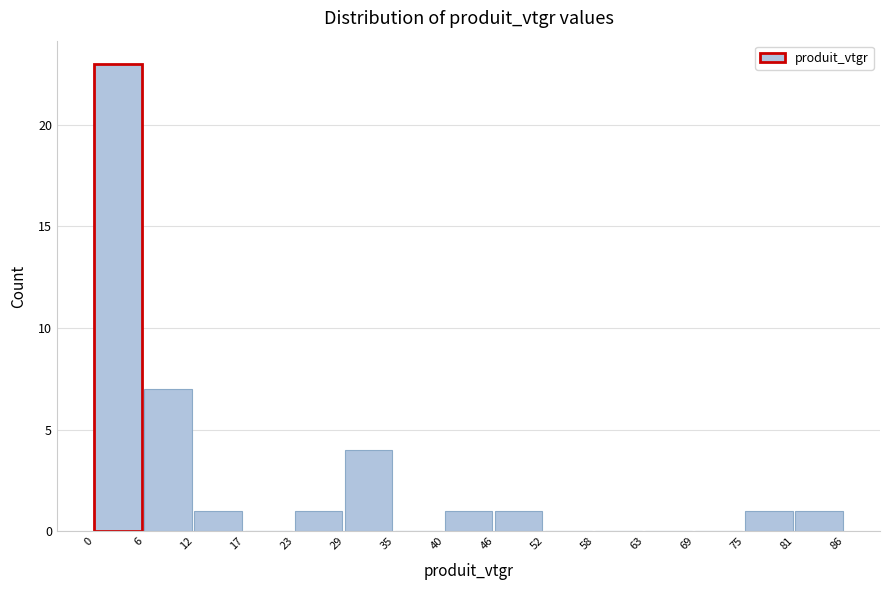

Reading left to right, transcribe this chart: for each bar, give the range it covers on the x-axis and its height. The values are not printed on the chart, so give them approximately, as read against the axis.

0 to 6: 23
6 to 12: 7
12 to 17: 1
17 to 23: 0
23 to 29: 1
29 to 35: 4
35 to 40: 0
40 to 46: 1
46 to 52: 1
52 to 58: 0
58 to 63: 0
63 to 69: 0
69 to 75: 0
75 to 81: 1
81 to 86: 1